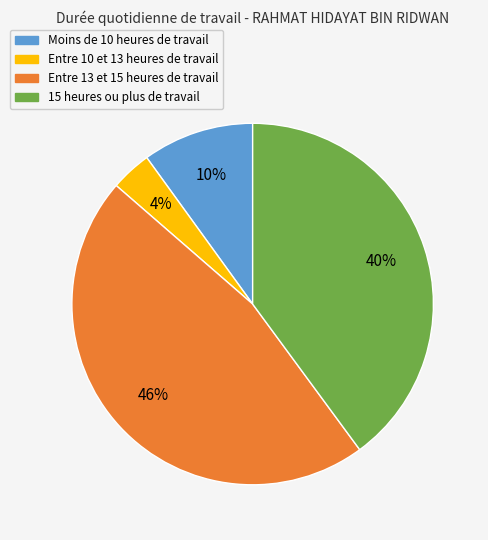

Does any single category account for the majority?

No